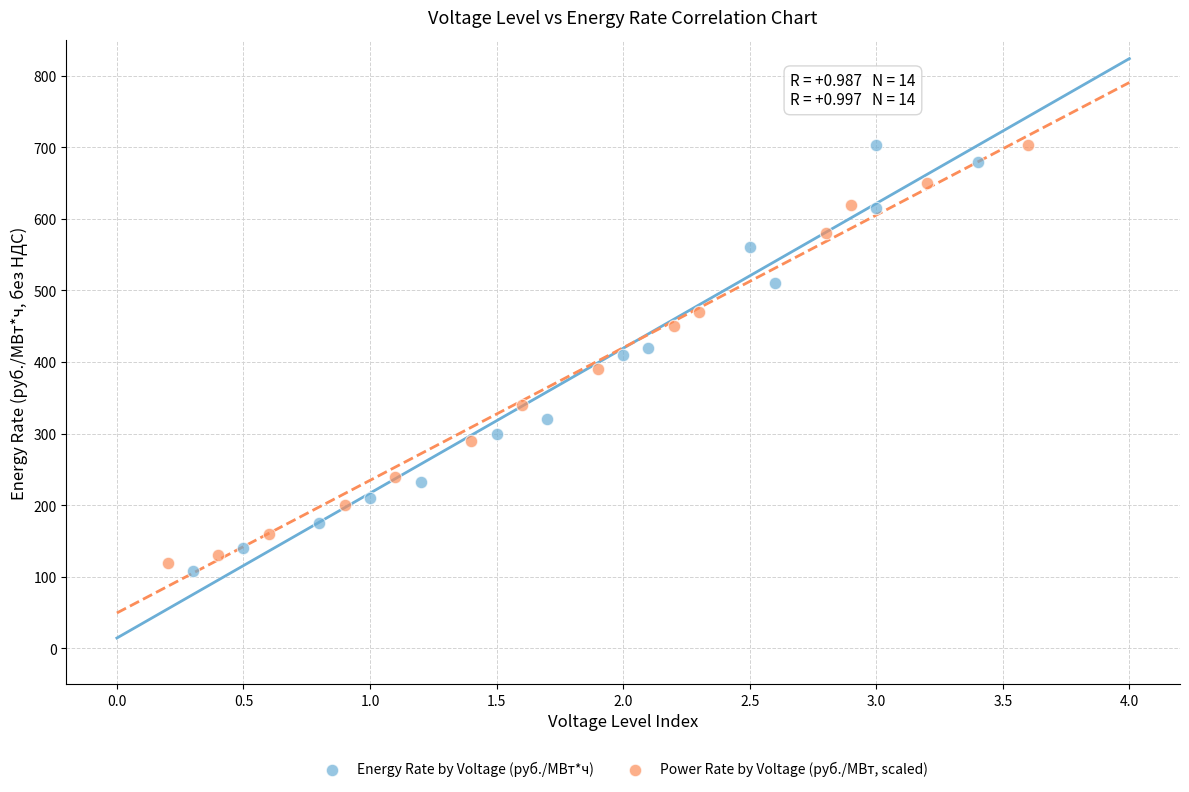

What are all the series names shown in the legend?

Energy Rate by Voltage (руб./МВт*ч), Power Rate by Voltage (руб./МВт, scaled)